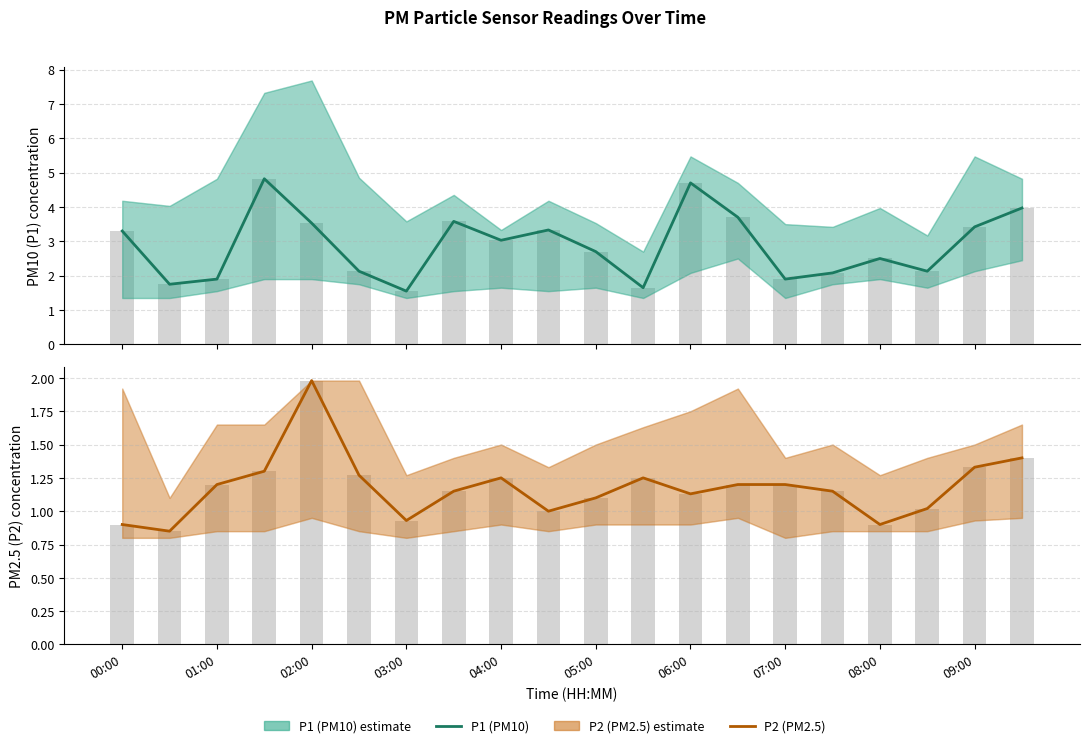

What is the average value of the P1 (PM10) series?

2.9